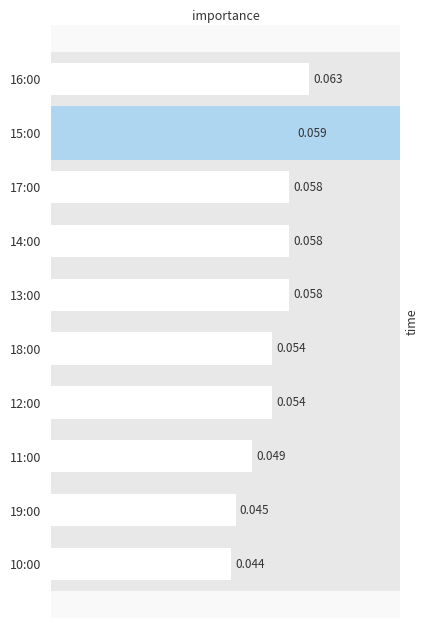

Are the bars grouped side by side (vs. stacked)?

No